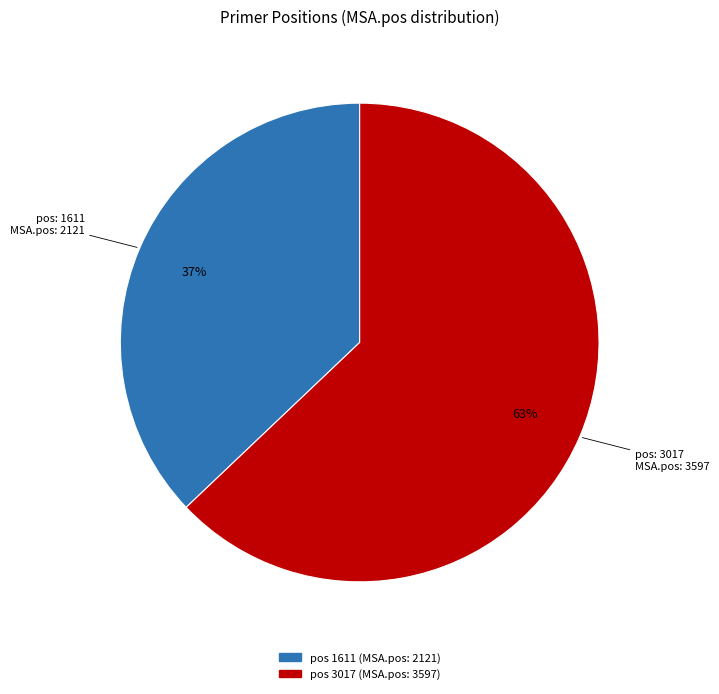

To the nearest percent, what is the average slice percentage?

50%